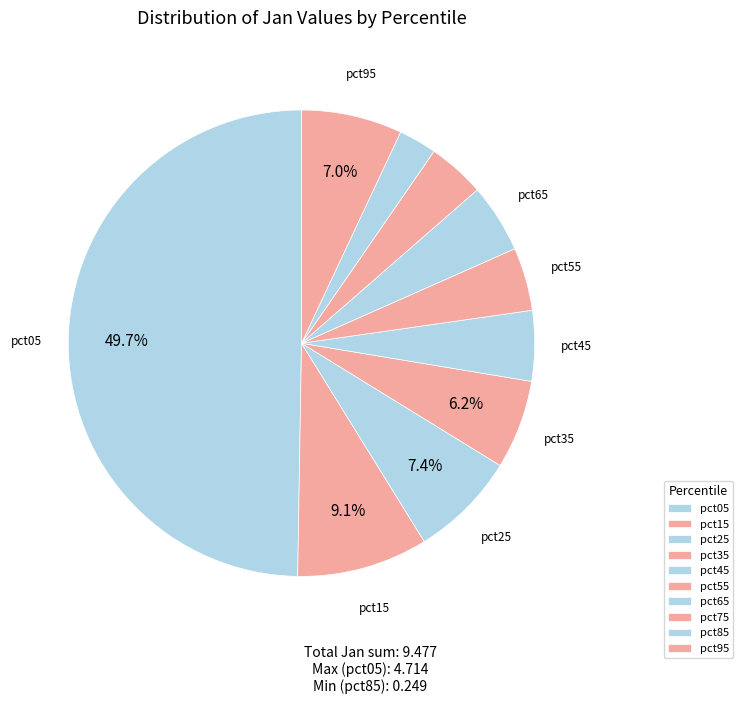

How many slices are in this pie chart?

10